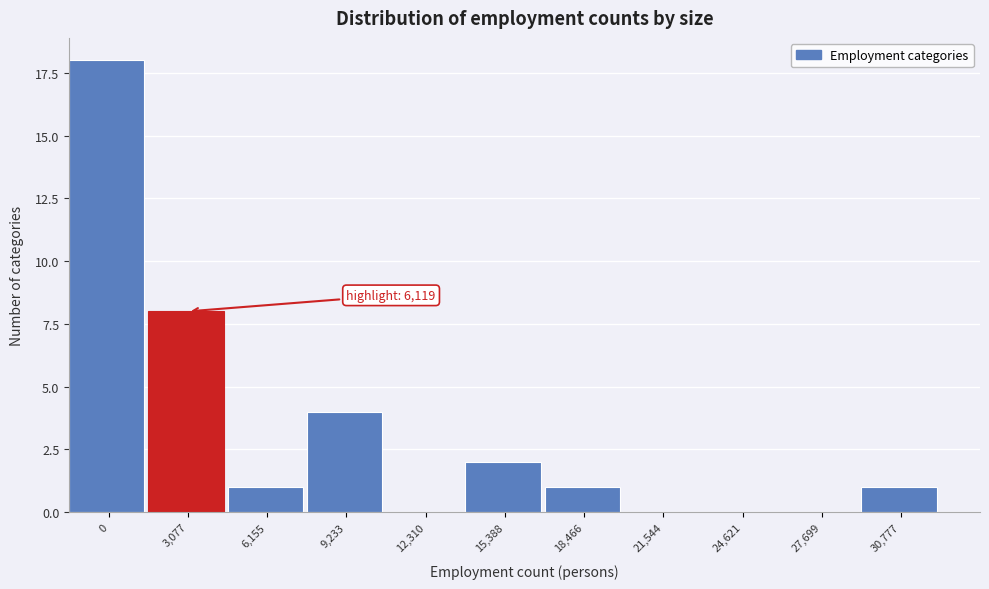

Reading left to right, list all the values displayed in this chart.

0=18	3,077=8	6,155=1	9,233=4	12,310=0	15,388=2	18,466=1	21,544=0	24,621=0	27,699=0	30,777=1